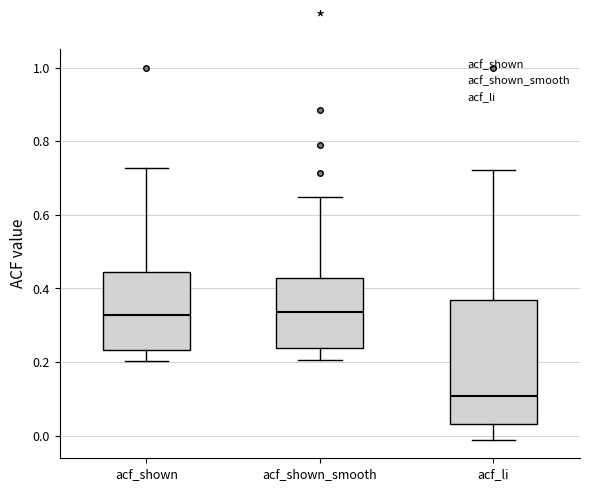

Reading left to right, transcribe this box plot: for each box, give where its median line is, the range the box spans, and where its two whiskers end, as read against the y-axis. The values are not printed on the chart, so give them approximately, as read against the axis.

acf_shown: median 0.32, box 0.24 to 0.44, whiskers 0.20 to 0.72
acf_shown_smooth: median 0.34, box 0.24 to 0.42, whiskers 0.20 to 0.64
acf_li: median 0.10, box 0.04 to 0.36, whiskers -0.02 to 0.72